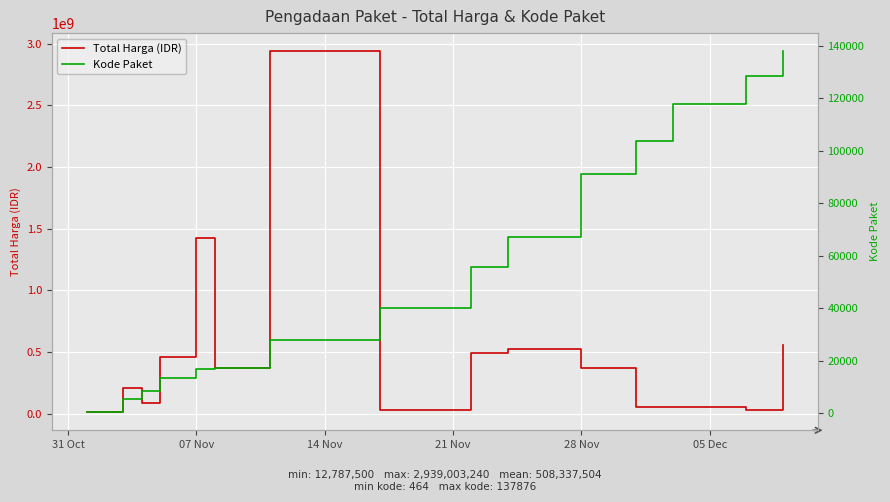

Is it true that Kode Paket equals 27337 at 07 Nov?

False